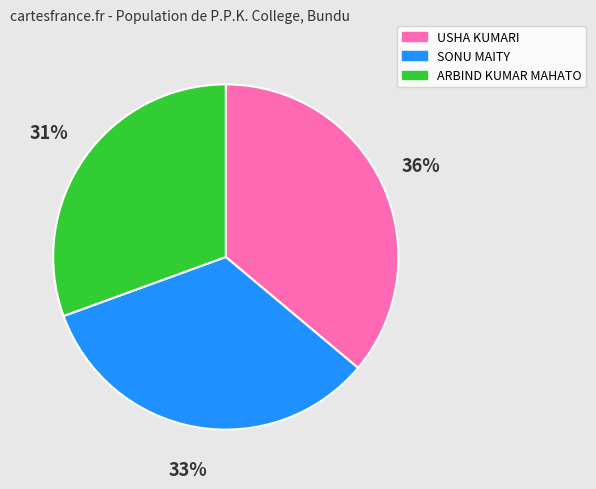

What percentage is the ARBIND KUMAR MAHATO slice, to the nearest percent?

31%